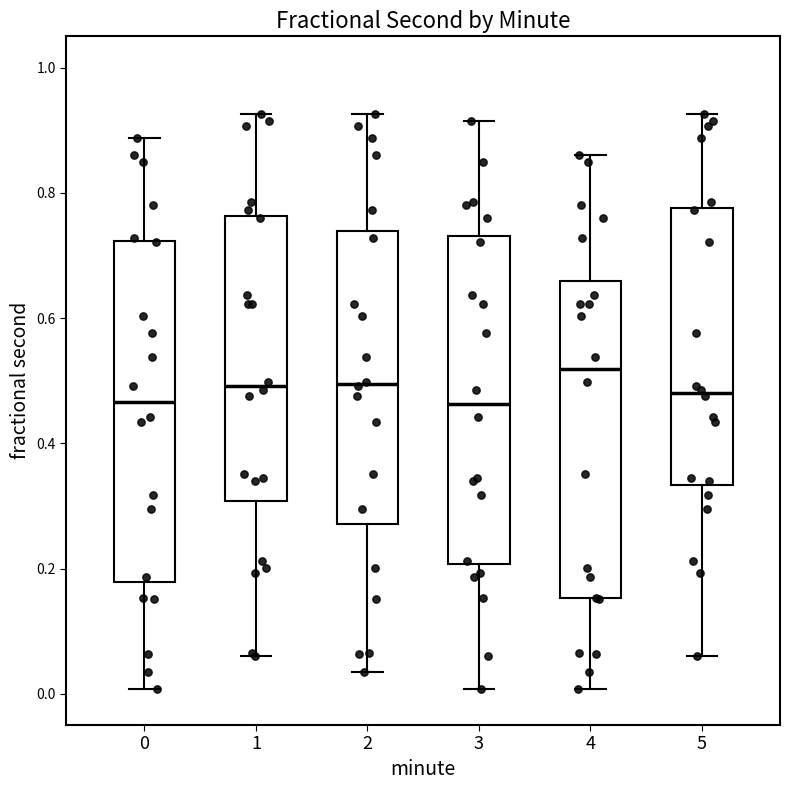

Which box has the highest median line?

4